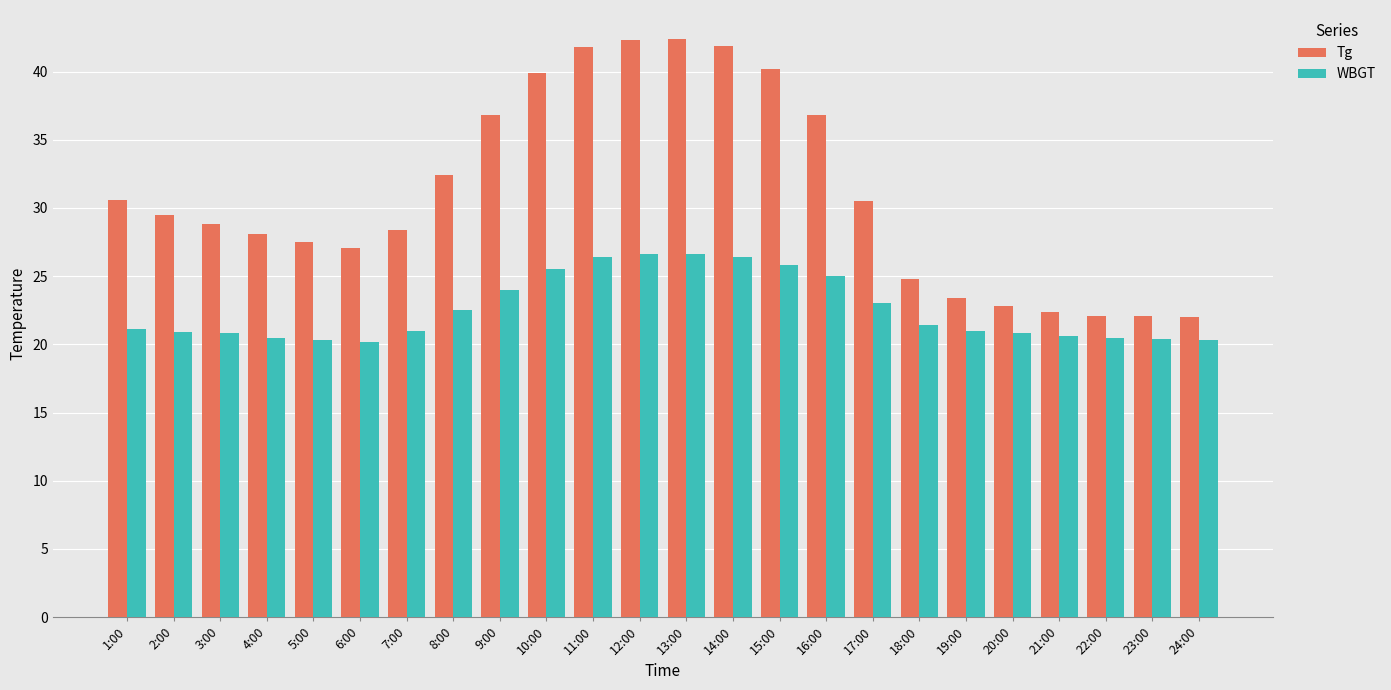

What position from the right is 13:00?

12